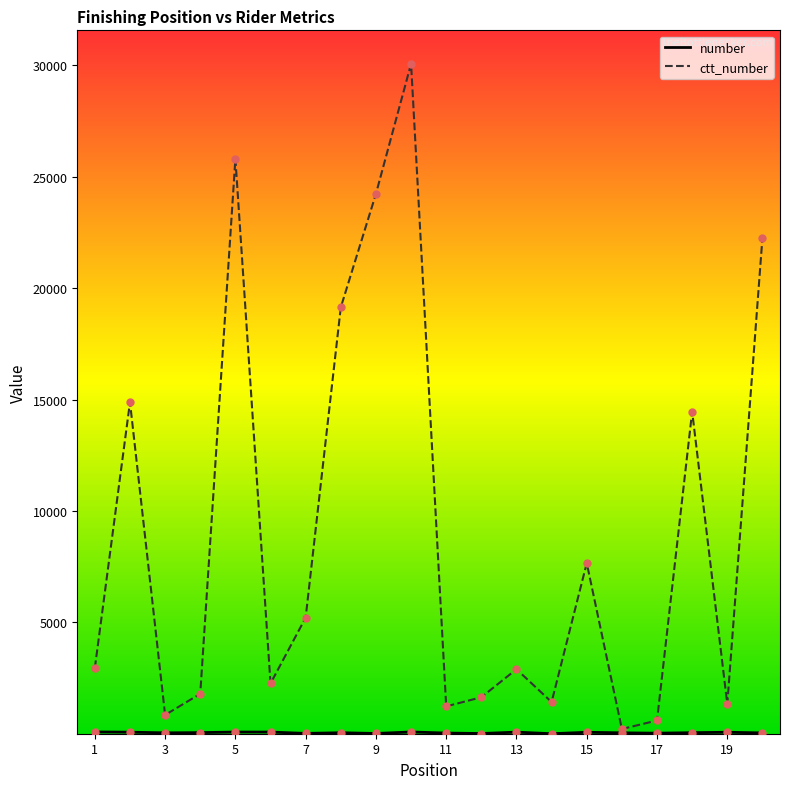

What is the maximum value shown in the chart?

30074